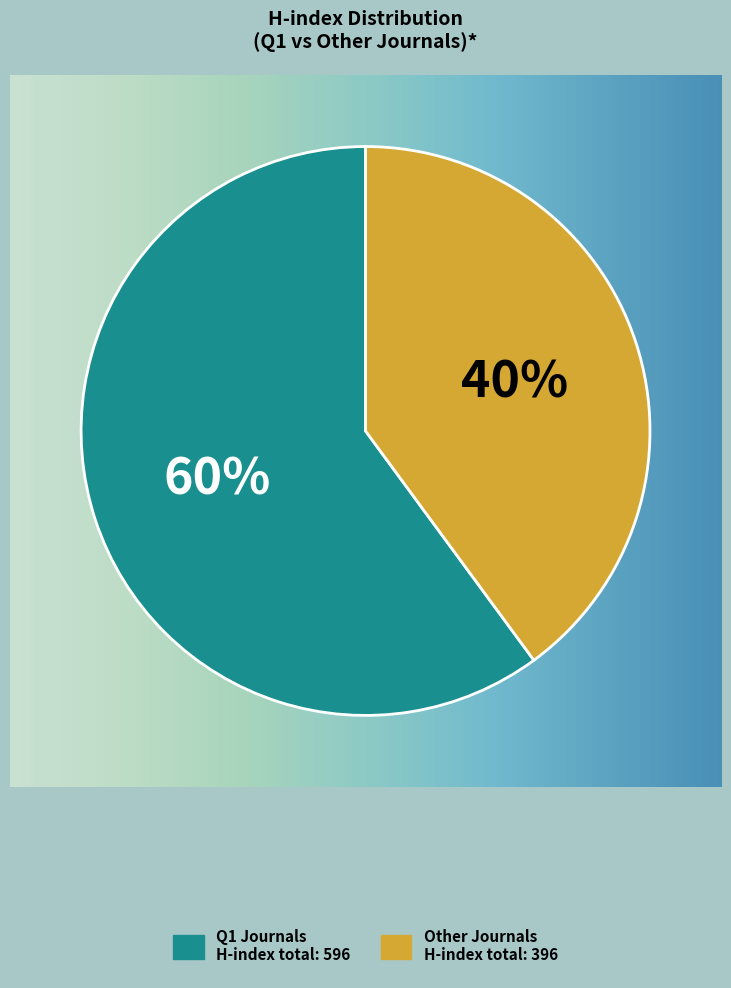

How many slices are in this pie chart?

2